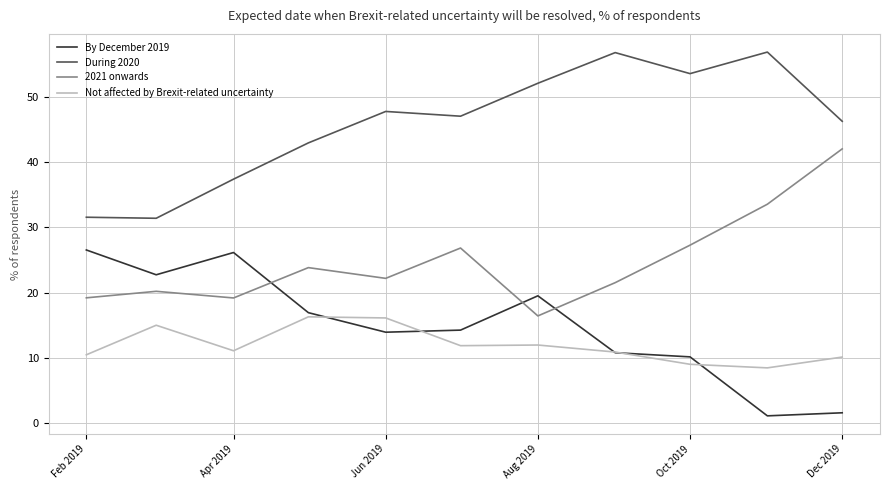

Rank the series by their maximum value, from lowest to highest.

Not affected by Brexit-related uncertainty, By December 2019, 2021 onwards, During 2020